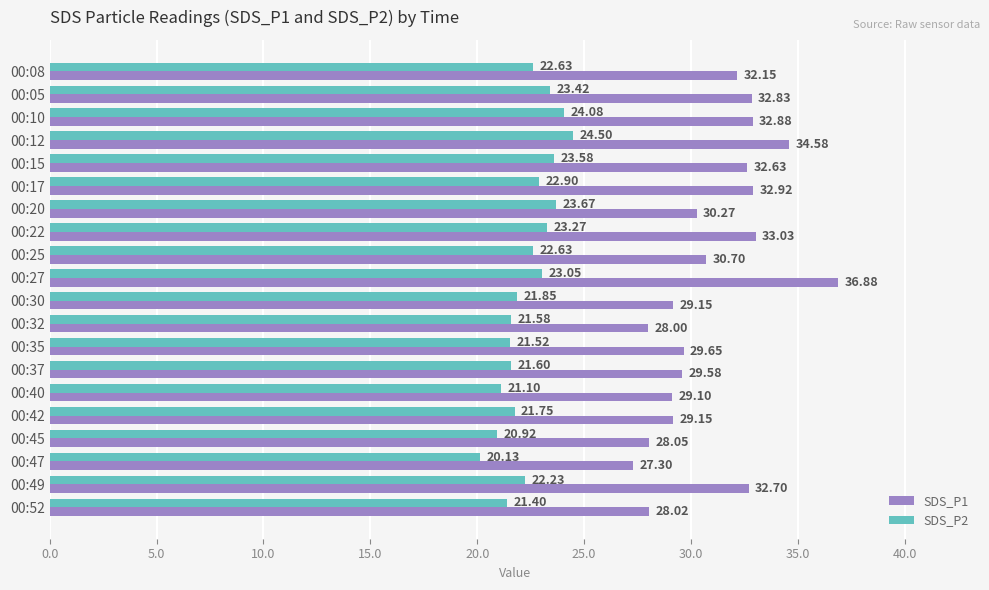

Rank the series at 00:32 from highest to lowest value.

SDS_P1, SDS_P2